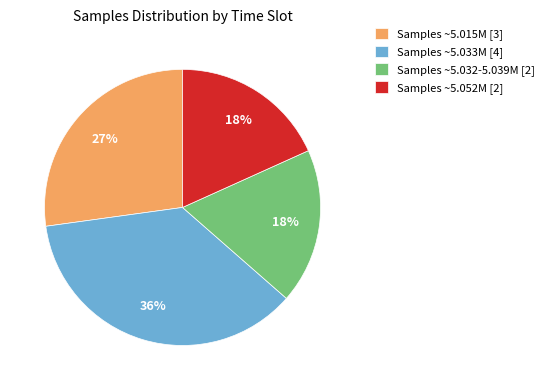

How many slices are in this pie chart?

4